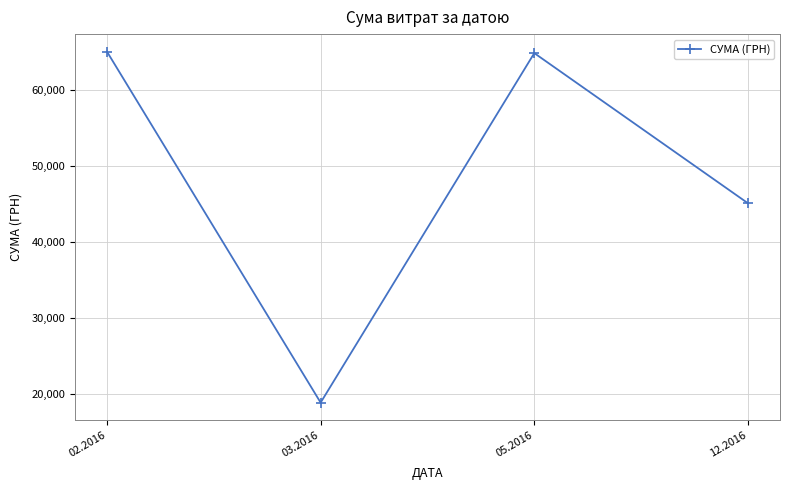

What is the value of the 2nd point from the left?

18876.9